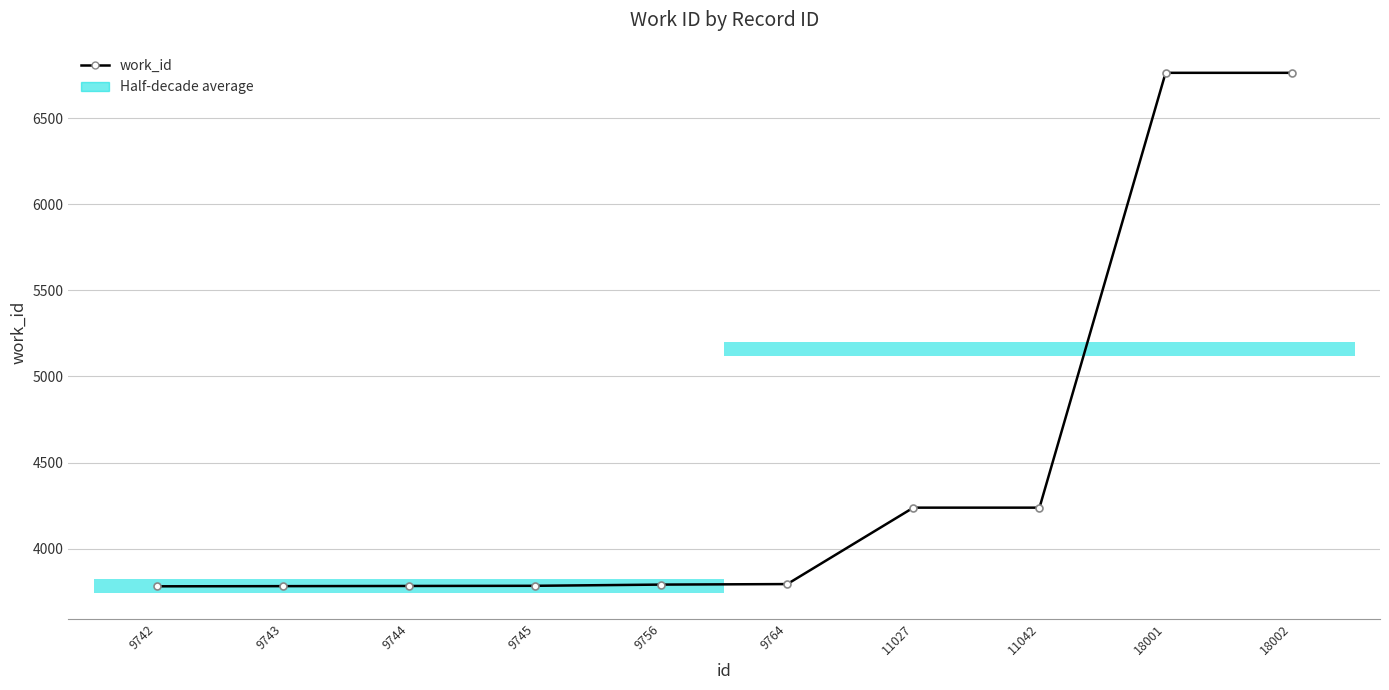

True or false: the data shows 6764 at 18002.

True